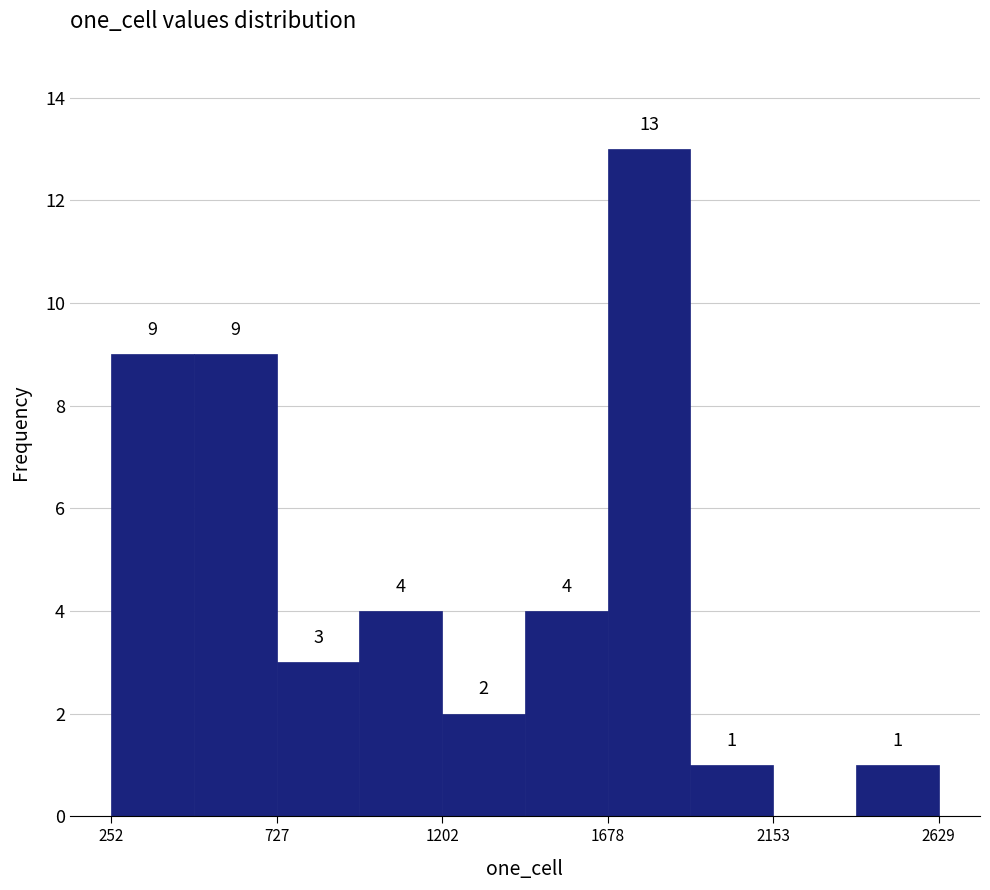

Over which range of the x-axis is the bar tallest?

1700 to 1900